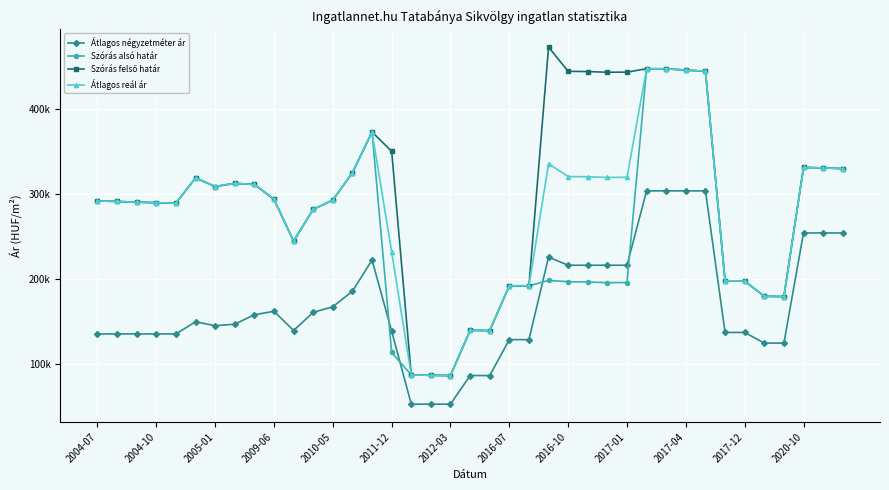

Is this an area chart (filled region under the line)?

No